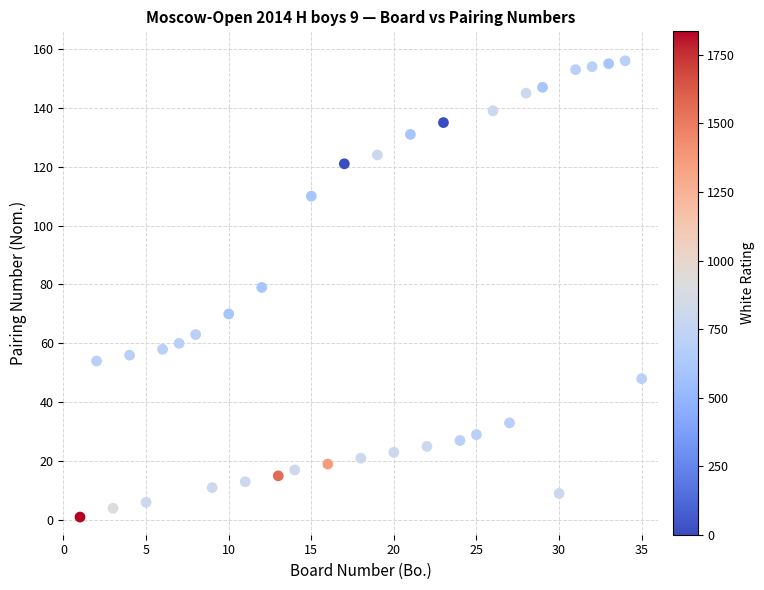

What is the range of Y values (max minus min)?

155